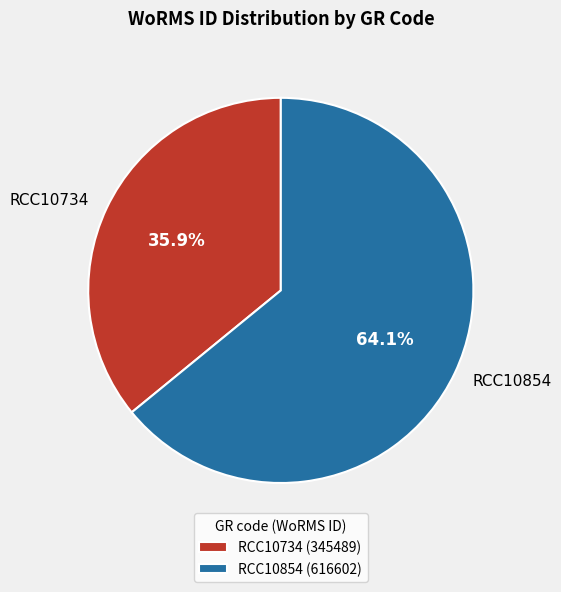

True or false: RCC10734 accounts for 45% of the total.

False